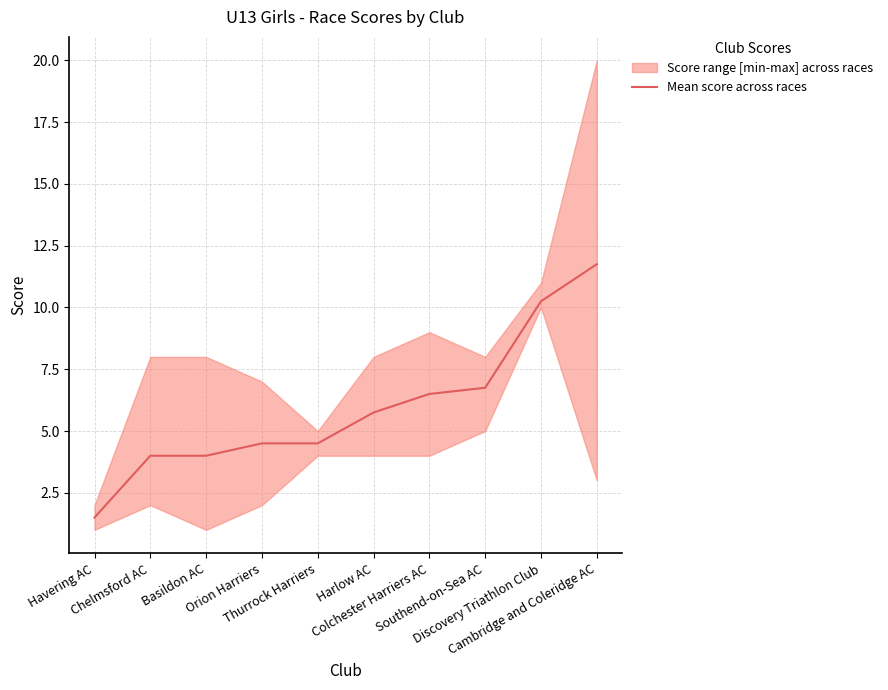

What is the minimum value shown in the chart?

1.5